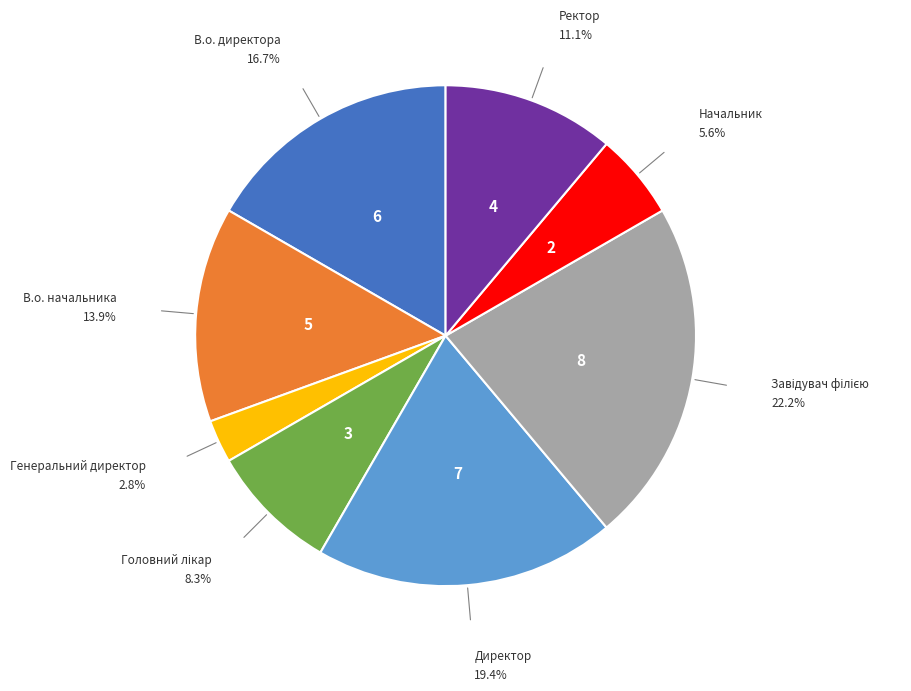

Does any single category account for the majority?

No